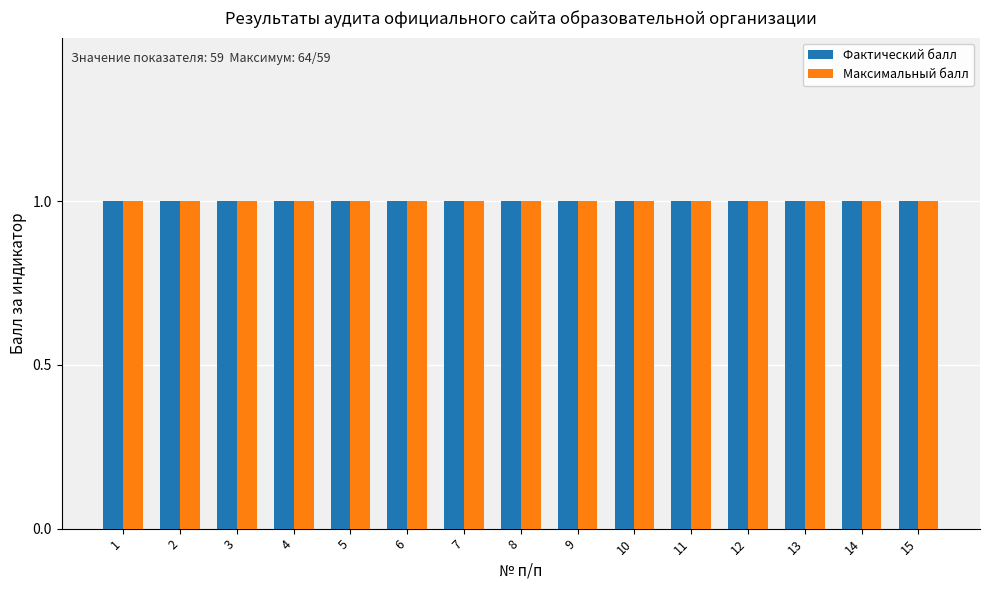

The Макс. балл series shows 1 at 34. True or false?

False